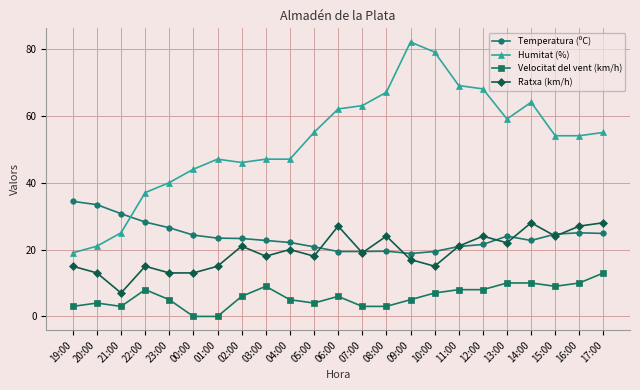

At which label does Humitat (%) reach its peak?

09:00